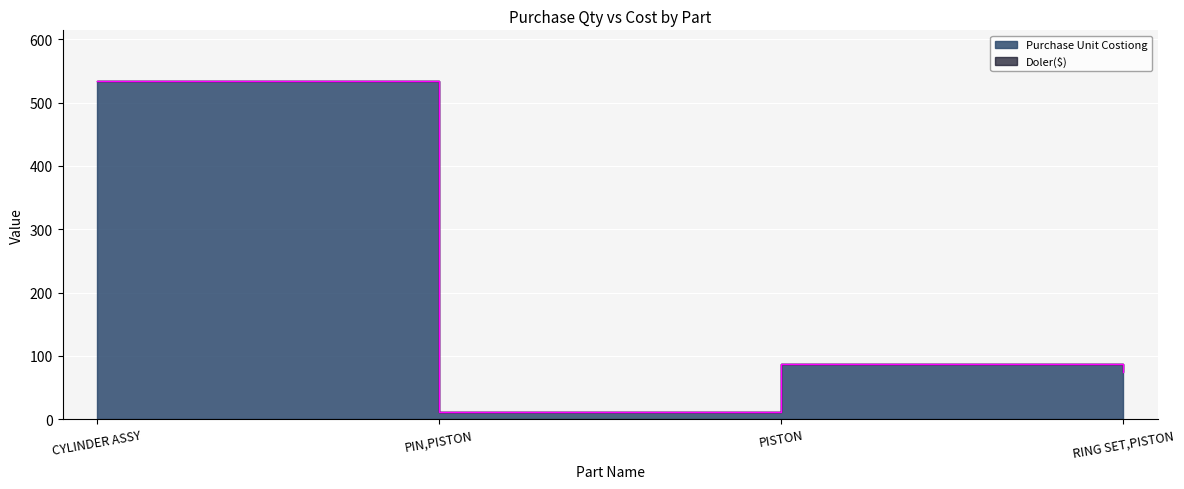

What is the change in value from PIN,PISTON to RING SET,PISTON?

+63